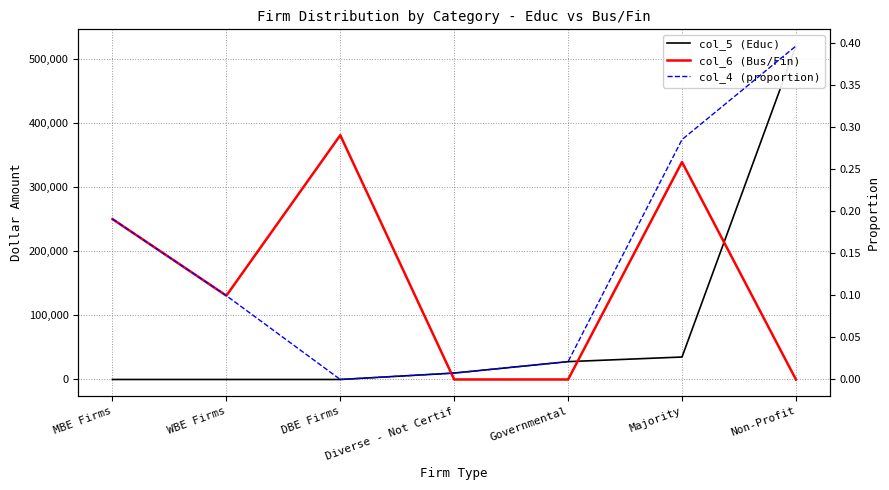

At how many categories does at least one series exceed 35653?

5